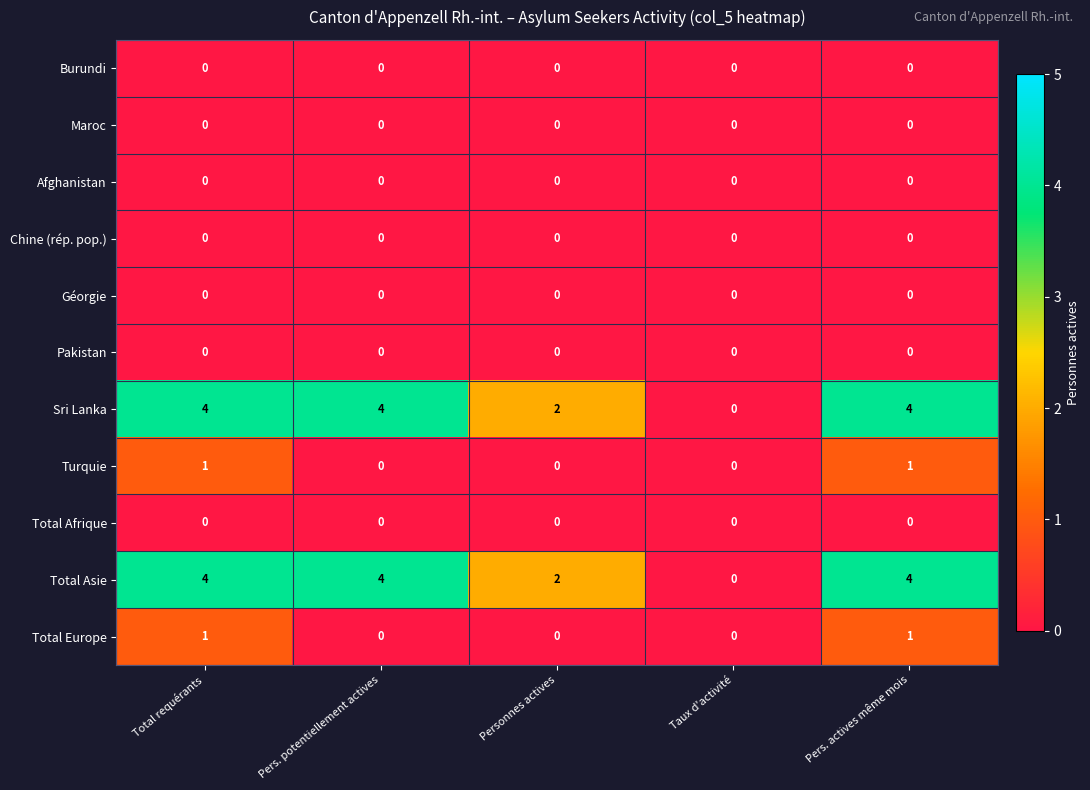

Is it true that Turquie equals 0 at Personnes actives?

True